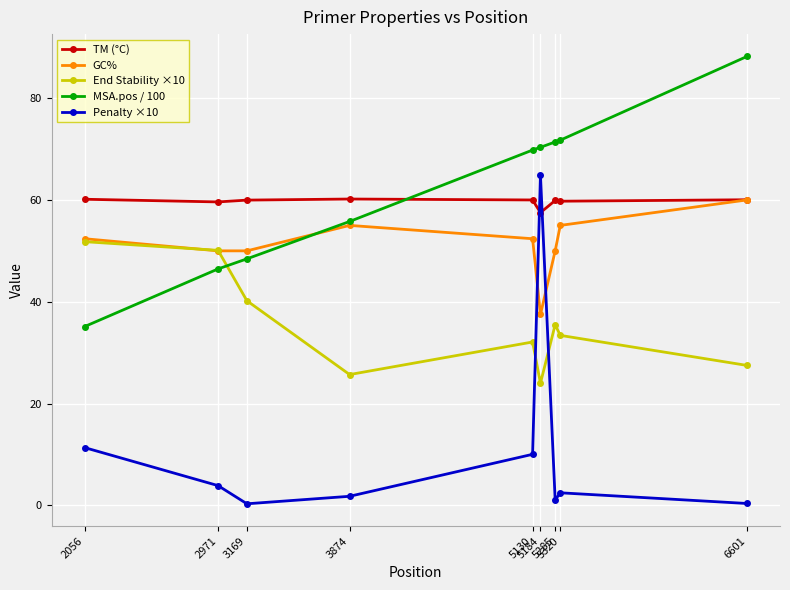

What is the greatest value displayed?

88.2